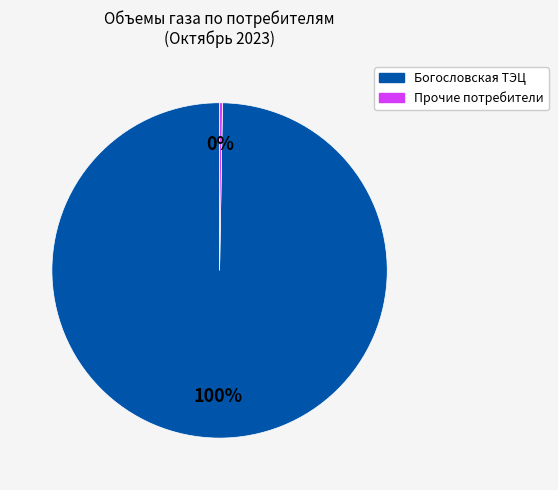

To the nearest percent, what is the average slice percentage?

50%